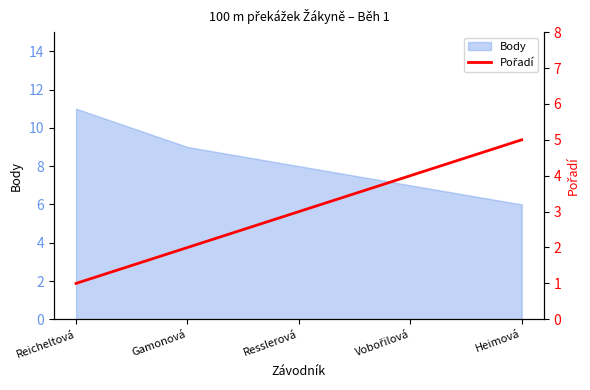

What is the label of the 4th point from the left?

Vobořilová